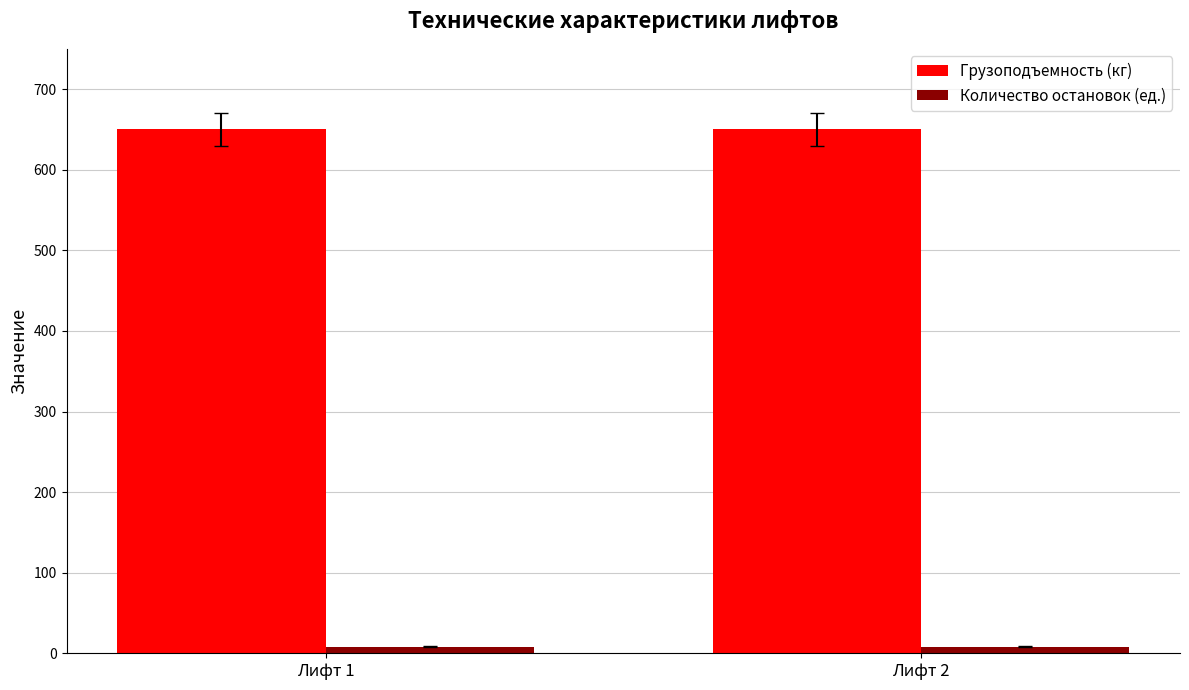

How many categories are shown in the chart?

2